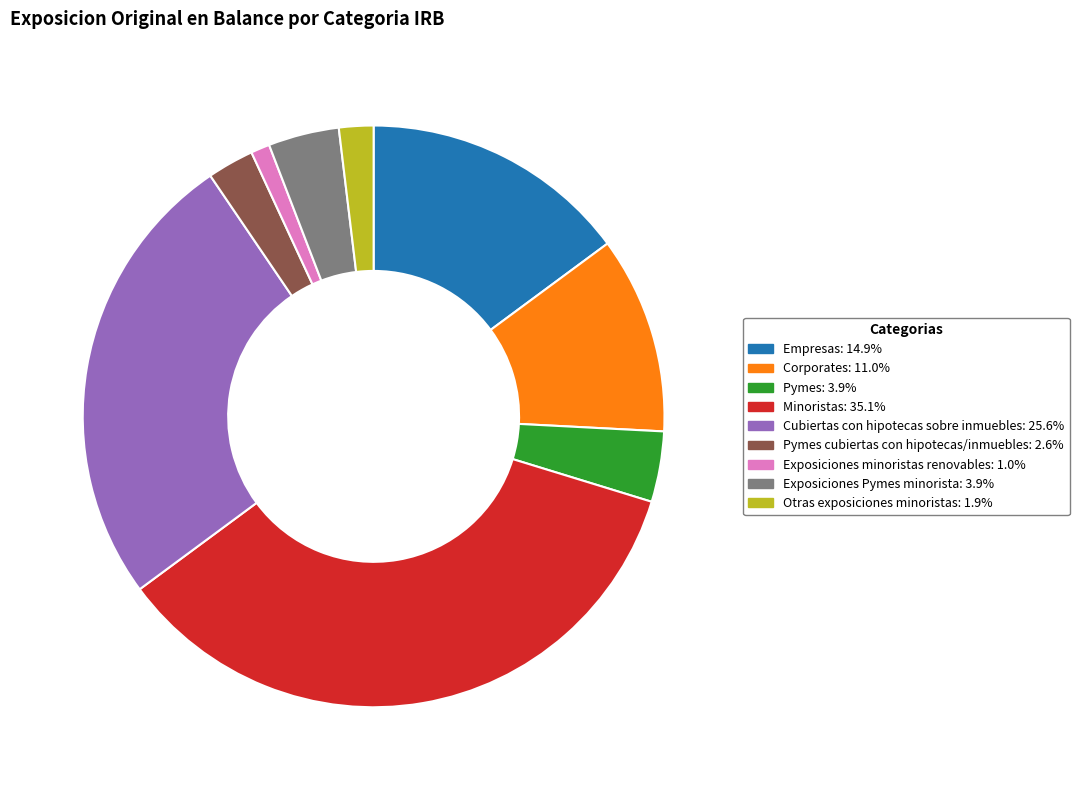

Is there a majority slice in this chart?

No